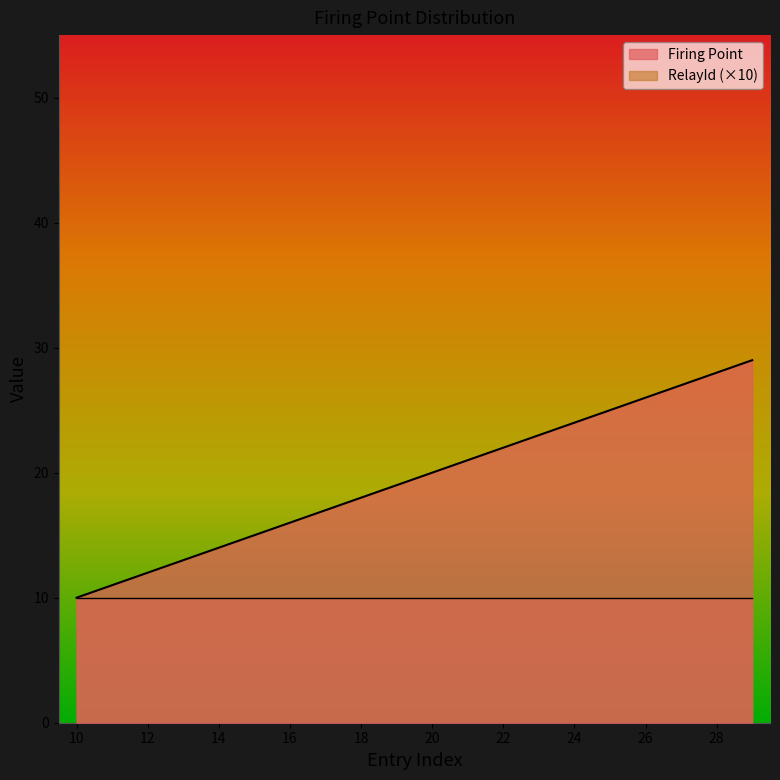

What is the smallest value displayed?

10